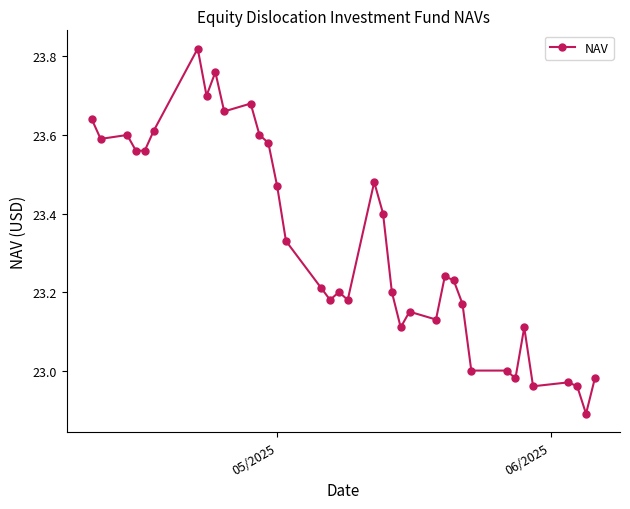

What is the difference between the maximum and minimum values?

0.9